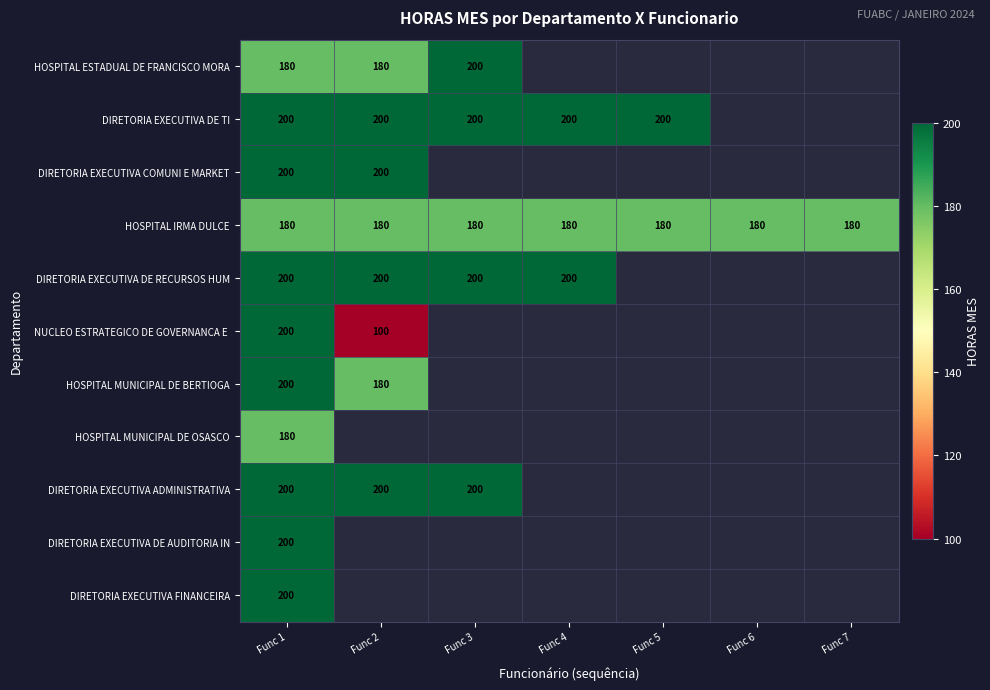

Count the number of categories in the chart.

7